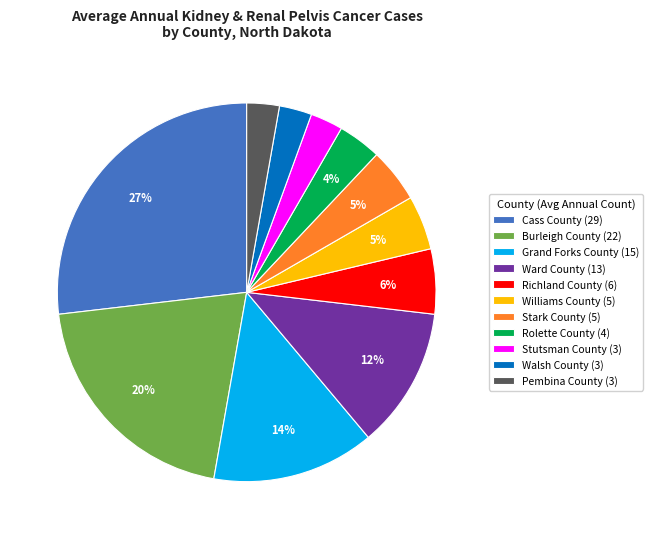

Is it true that Williams County is 5% of the pie?

True